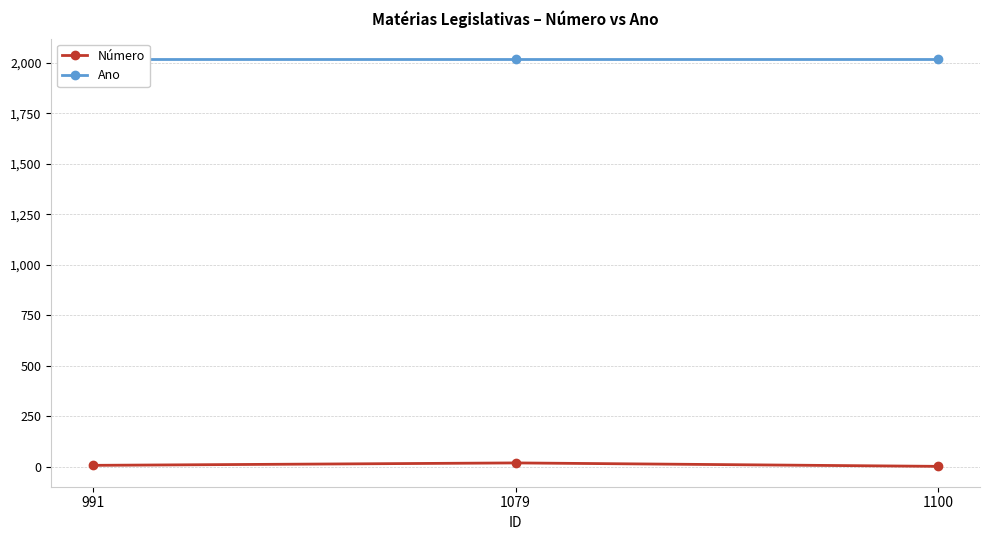

Which series has the largest total across all categories?

Ano